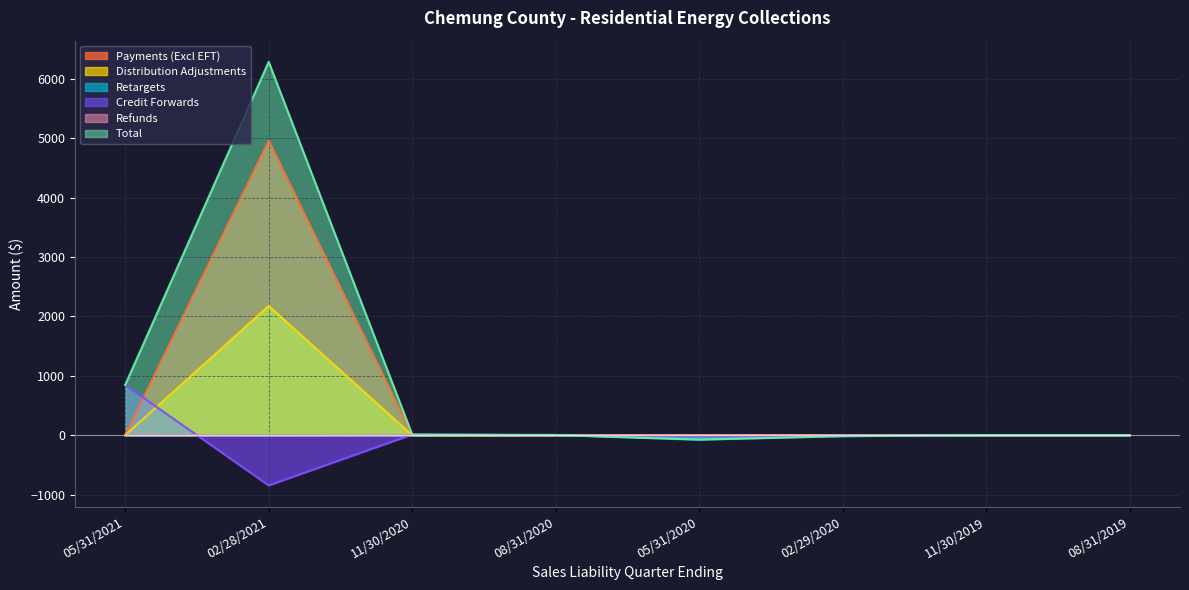

At 11/30/2020, list the series in order from smallest to largest.

Payments (Excl EFT), Distribution Adjustments, Retargets, Refunds, Credit Forwards, Total